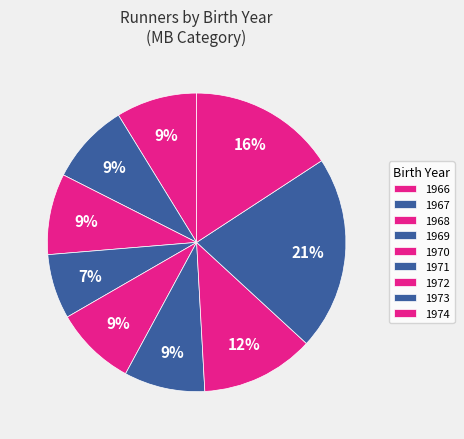

Is it true that 1973 is 33% of the pie?

False